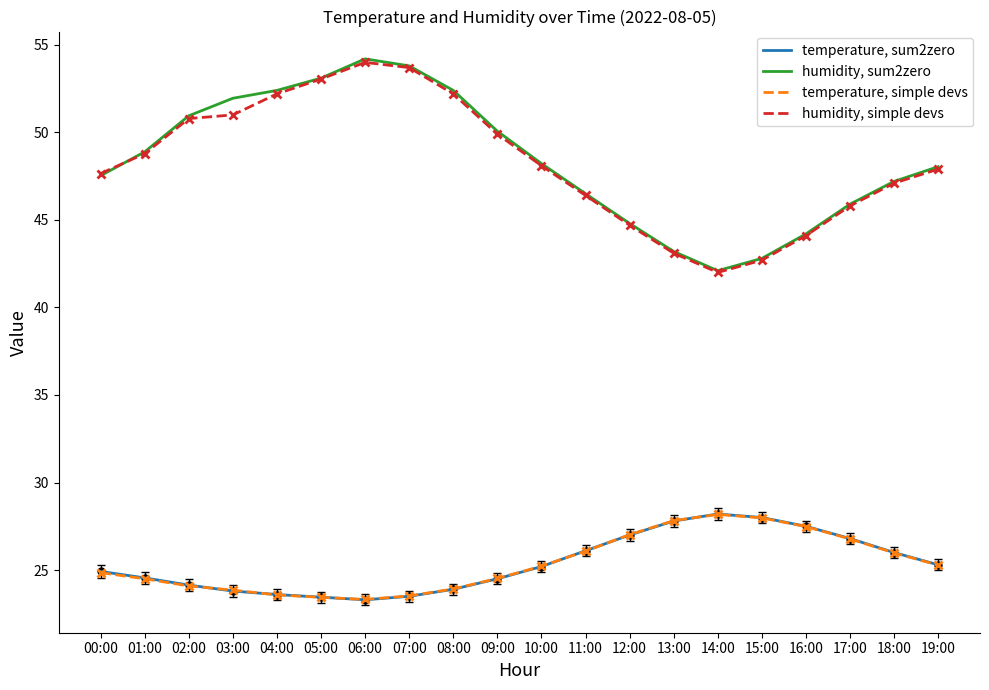

True or false: humidity, simple devs has a value of 47.6 at 00:00.

True